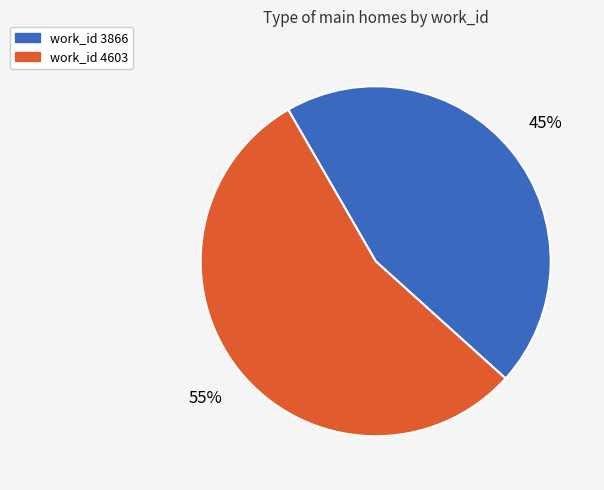

Does any single category account for the majority?

Yes